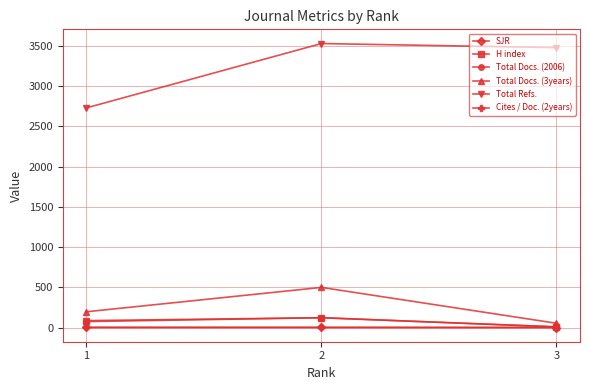

What is the smallest value displayed?

0.2